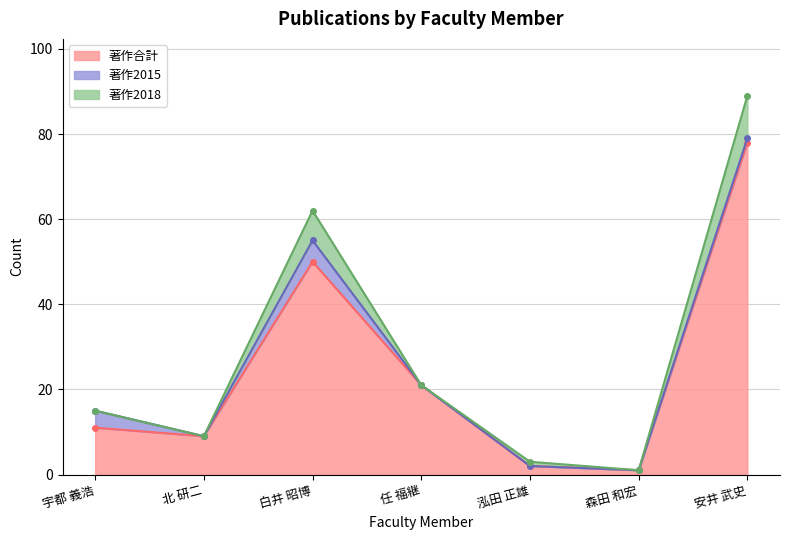

True or false: 著作合計 has a value of 26 at 白井 昭博.

False